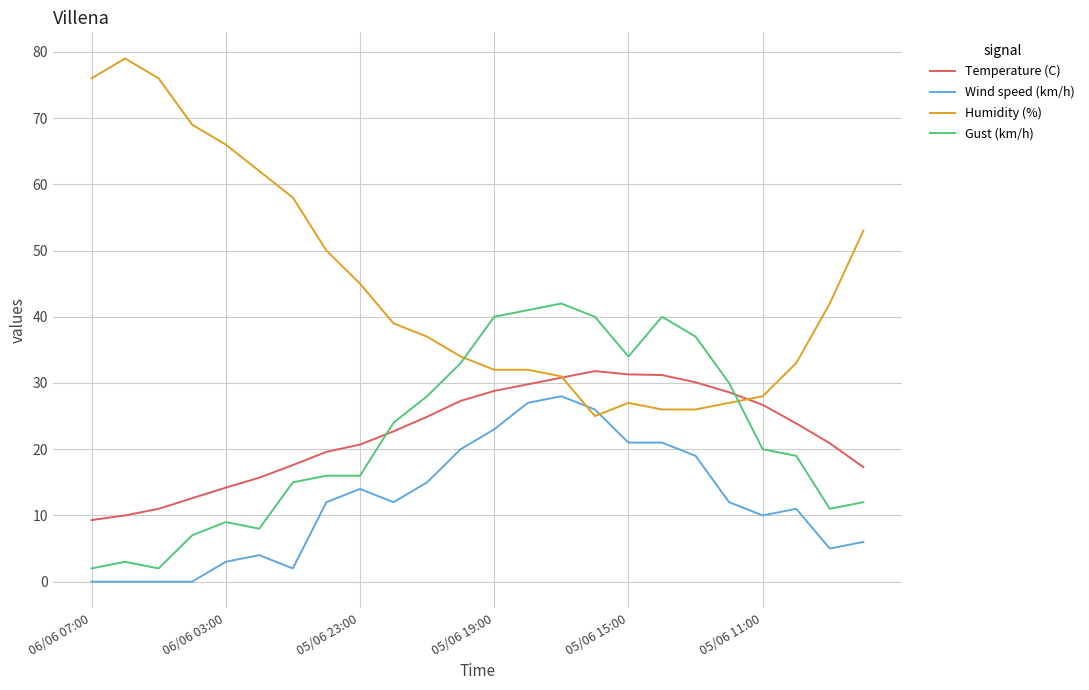

Rank the series by their maximum value, from lowest to highest.

Wind speed (km/h), Temperature (C), Gust (km/h), Humidity (%)